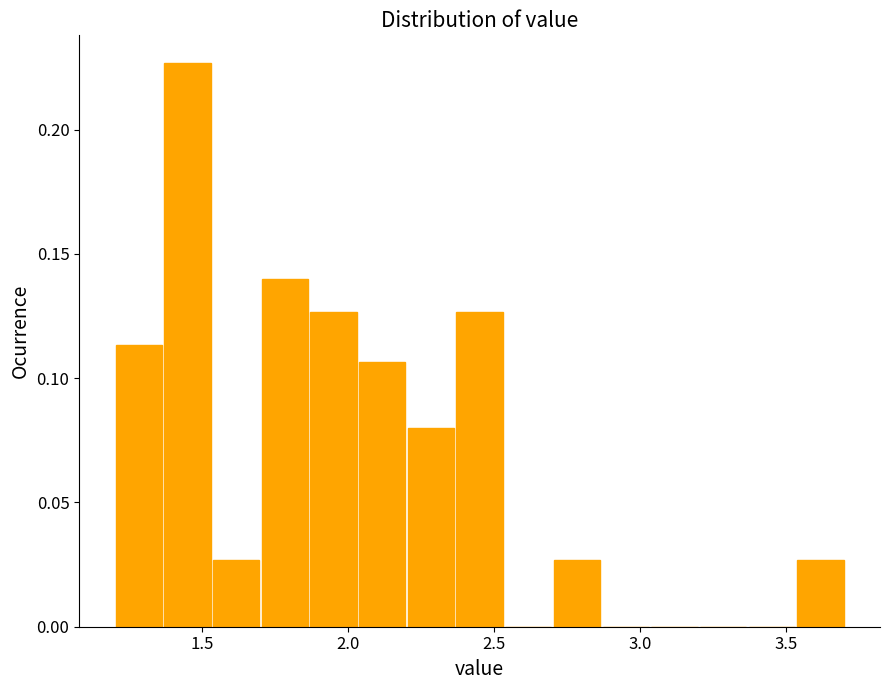

Around what value on the x-axis is the tallest bar? Give the approximate position of its centre, as read against the axis.

1.45